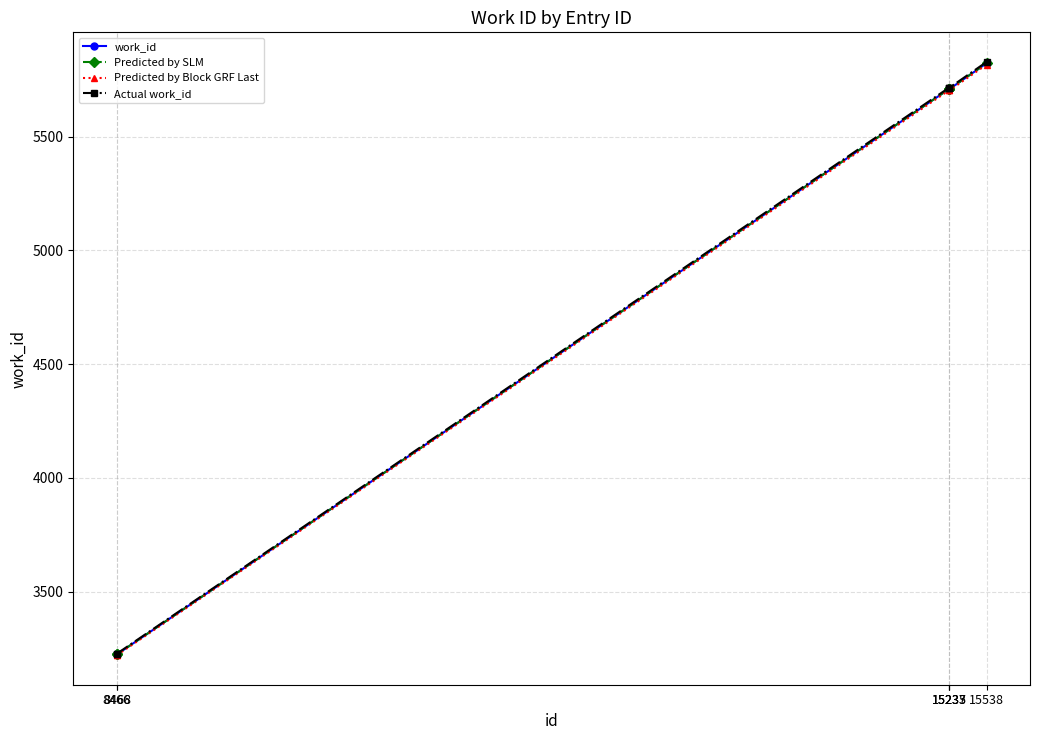

What is the total value across all series at 8468?

12896.0